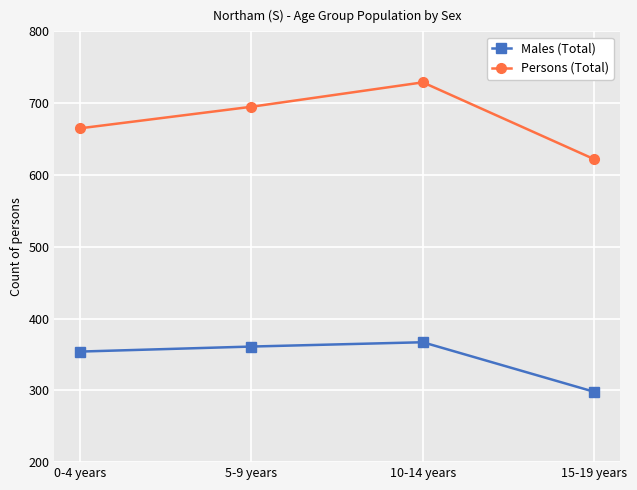

Count the Persons (Total) values in the range 665 to 729.

3